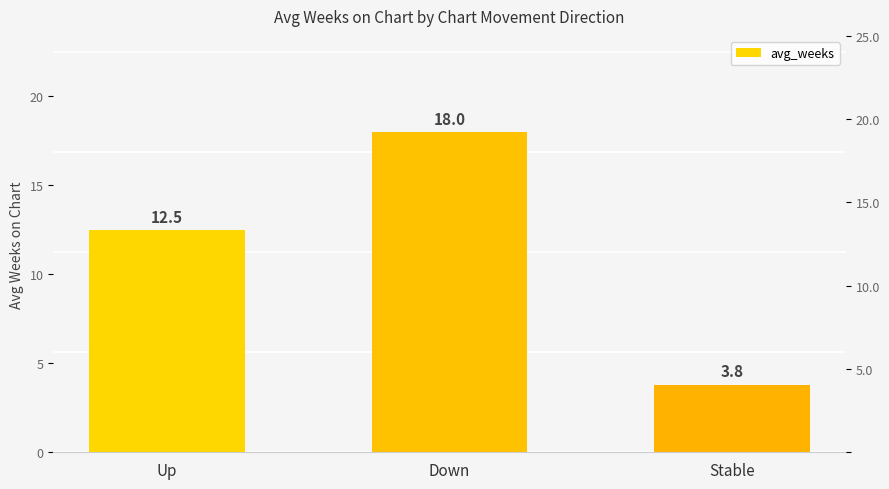

What is the sum of the values at Down and Stable?

21.8